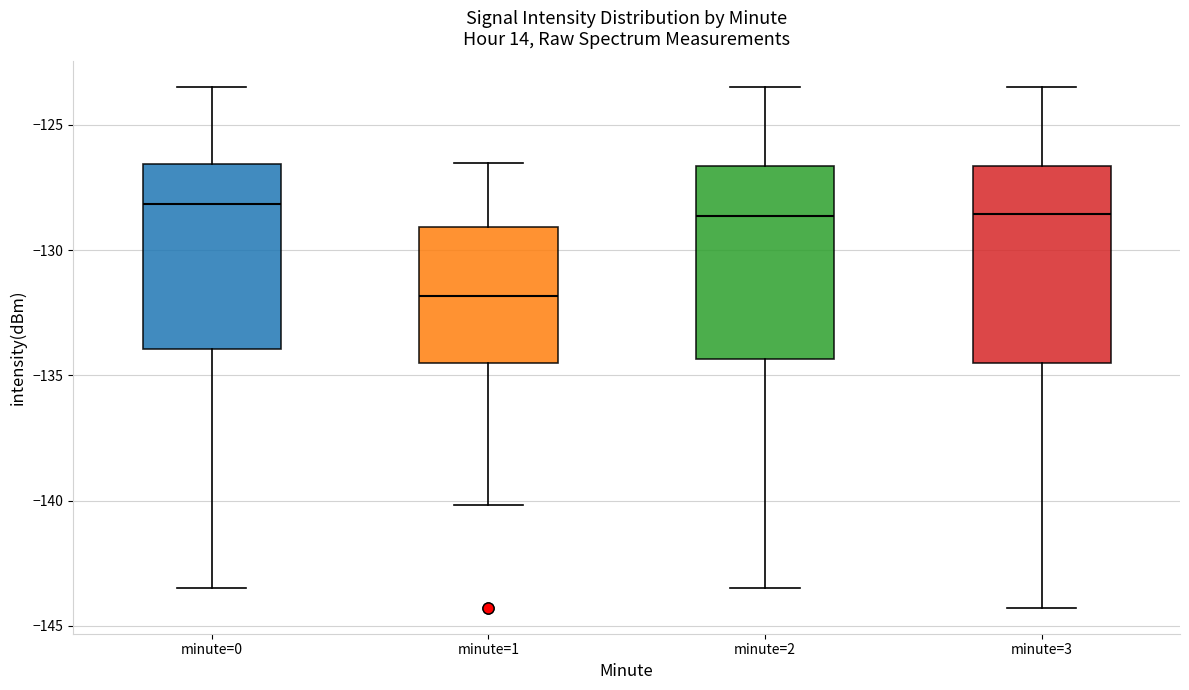

Reading left to right, read every box against the y-axis: the position of its median line, the range the box covers, and the ends of its whiskers. The values are not printed on the chart, so give them approximately, as read against the axis.

minute=0: median -128.0, box -134.0 to -126.5, whiskers -143.5 to -123.5
minute=1: median -132.0, box -134.5 to -129.0, whiskers -140.0 to -126.5
minute=2: median -128.5, box -134.5 to -126.5, whiskers -143.5 to -123.5
minute=3: median -128.5, box -134.5 to -126.5, whiskers -144.5 to -123.5